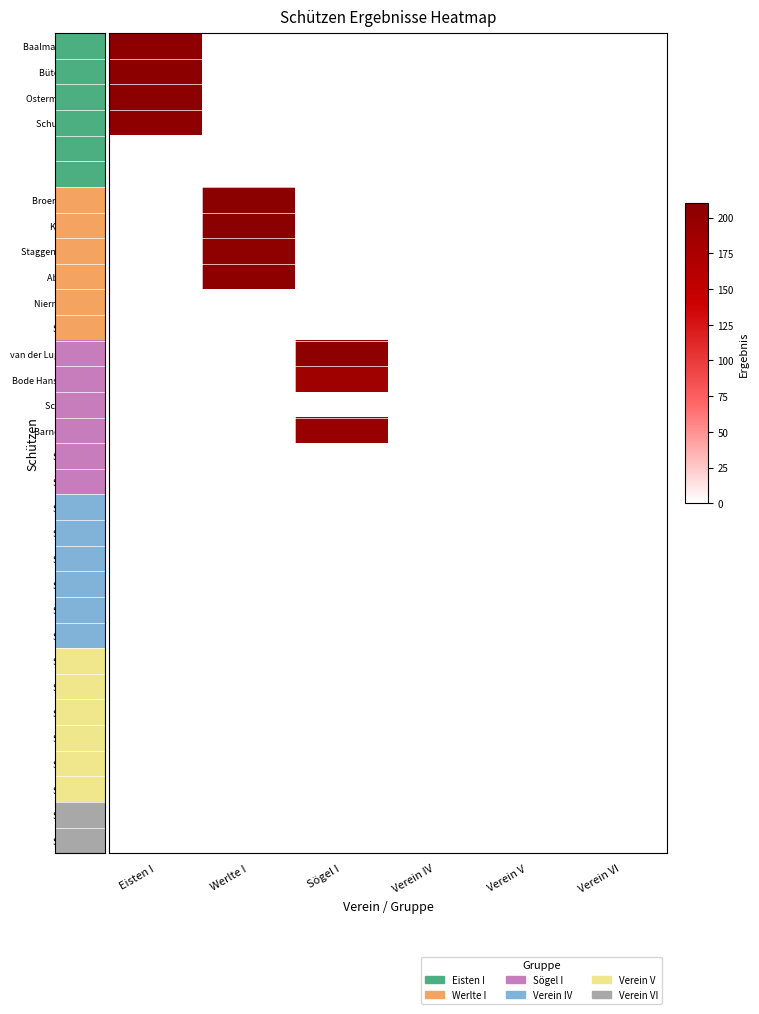

At how many categories does at least one series exceed 25?

3